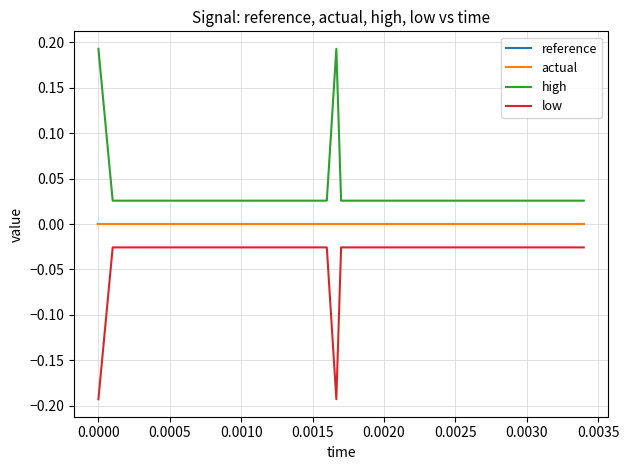

True or false: reference and high intersect in this chart.

False